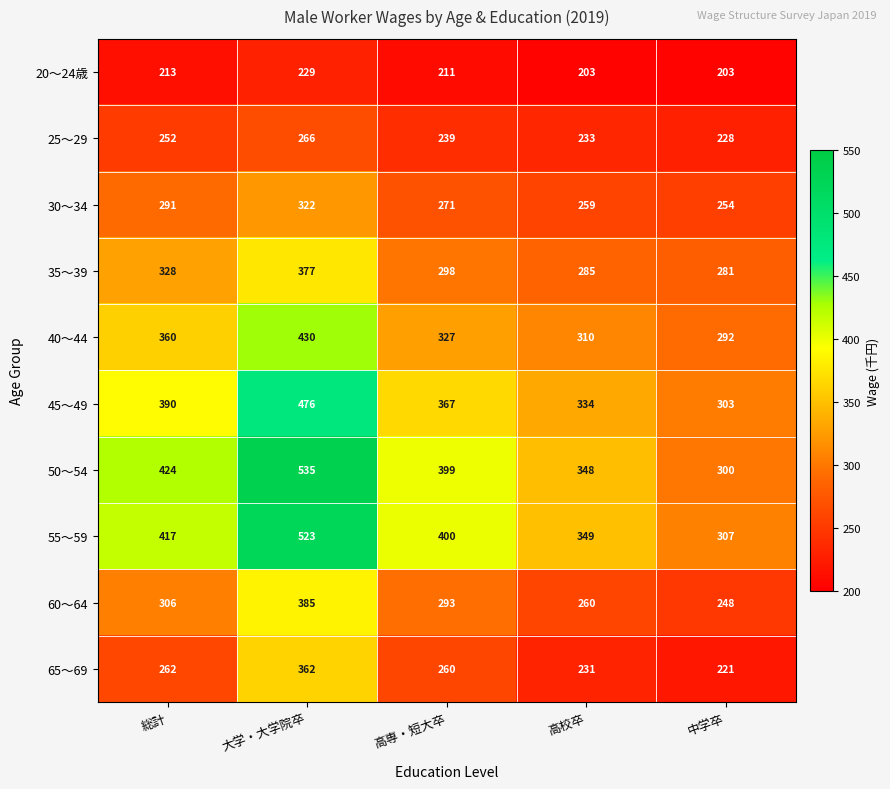

Which series has the largest total across all categories?

50～54